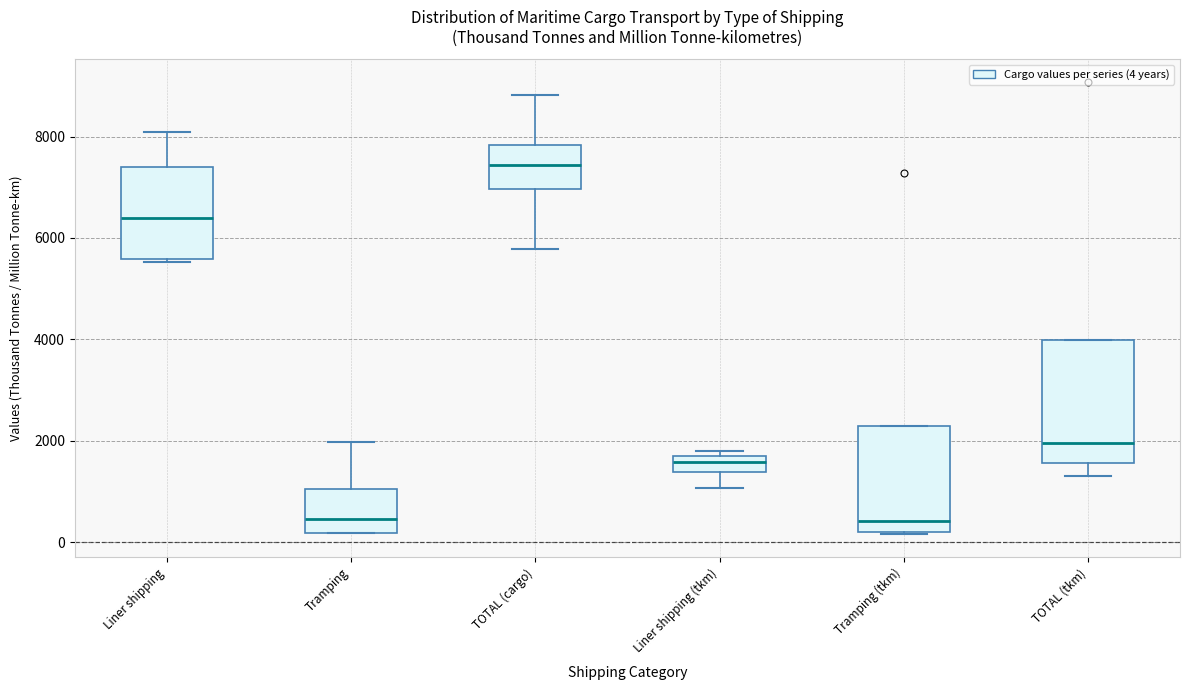

Reading left to right, transcribe this box plot: for each box, give where its median line is, the range the box spans, and where its two whiskers end, as read against the y-axis. The values are not printed on the chart, so give them approximately, as read against the axis.

Liner shipping: median 6400, box 5600 to 7400, whiskers 5600 (just below the box's lower edge) to 8000
Tramping: median 400, box 200 to 1000, whiskers 200 to 2000
TOTAL (cargo): median 7400, box 7000 to 7800, whiskers 5800 to 8800
Liner shipping (tkm): median 1600 (inside the box), box 1400 to 1600, whiskers 1000 to 1800
Tramping (tkm): median 400, box 200 to 2200, whiskers 200 to 2200
TOTAL (tkm): median 2000, box 1600 to 4000, whiskers 1200 to 4000